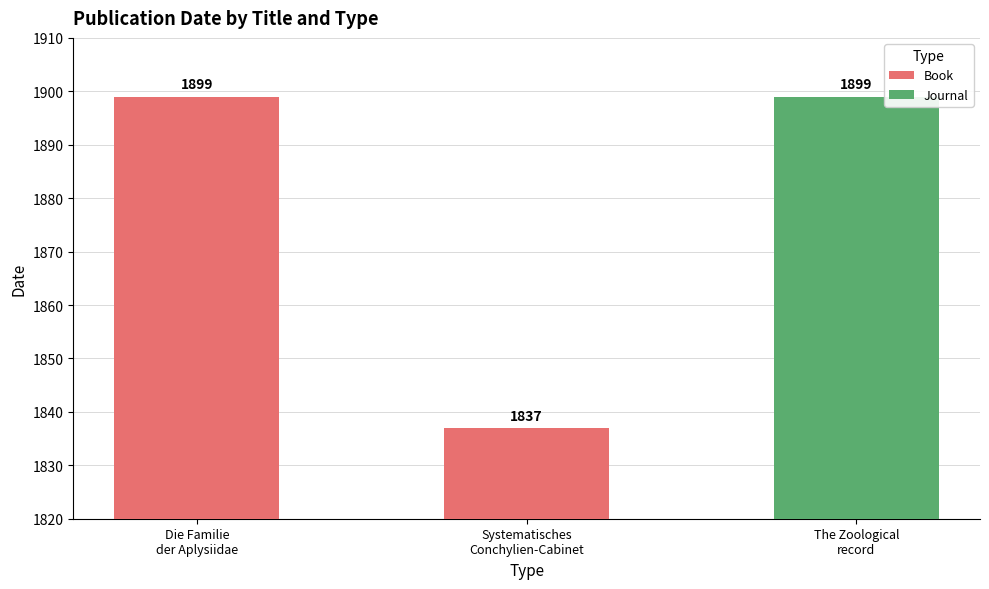

What is the average value of the Book series?

1868